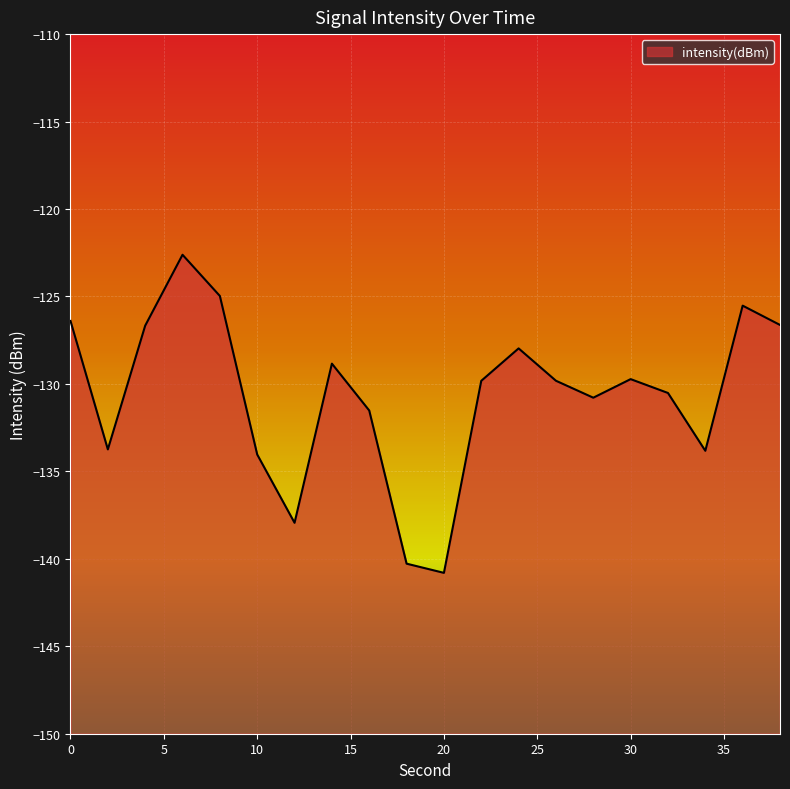

Rank the categories by value from highest to lowest.

6, 8, 36, 0, 38, 4, 24, 14, 30, 26, 22, 32, 28, 16, 2, 34, 10, 12, 18, 20